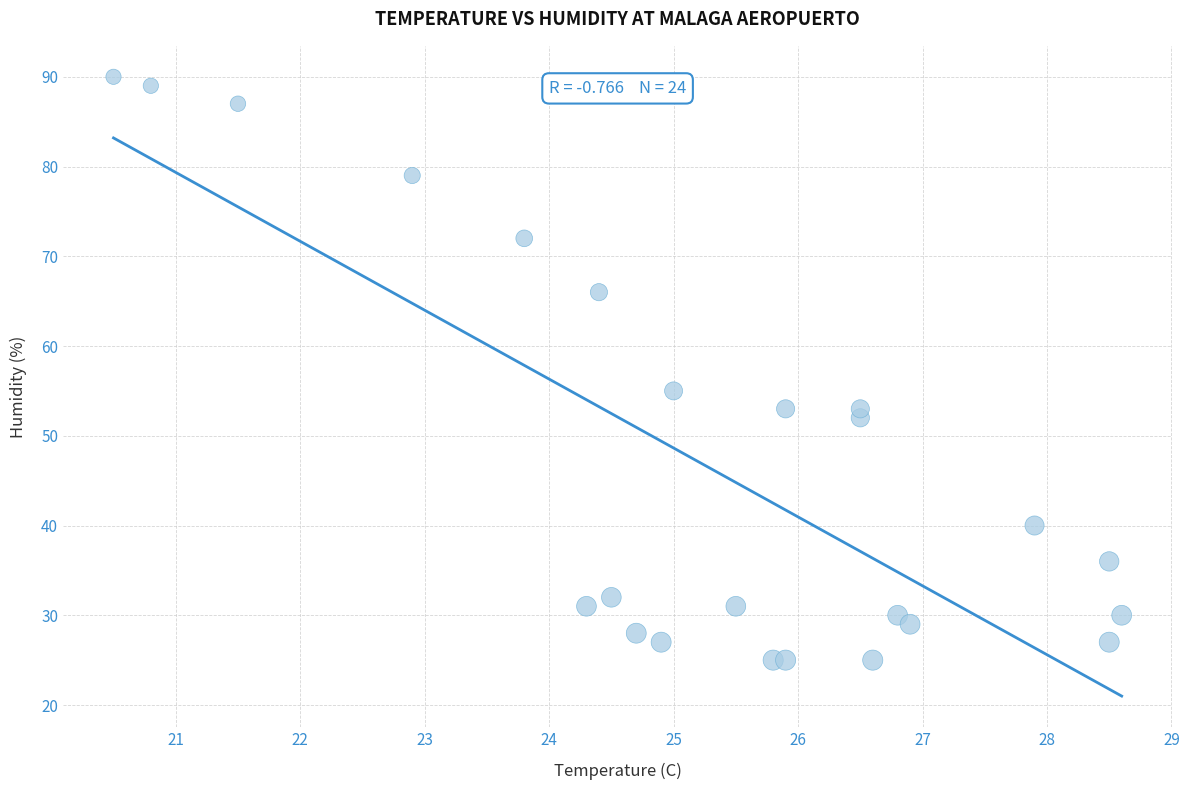

What is the range of Y values (max minus min)?

65